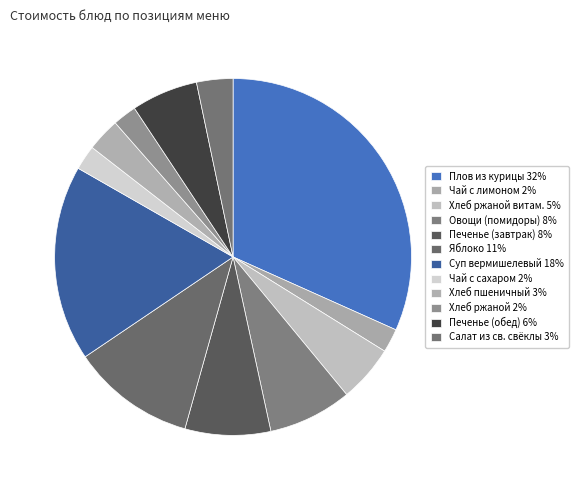

What is the largest slice in the pie chart?

Плов из курицы